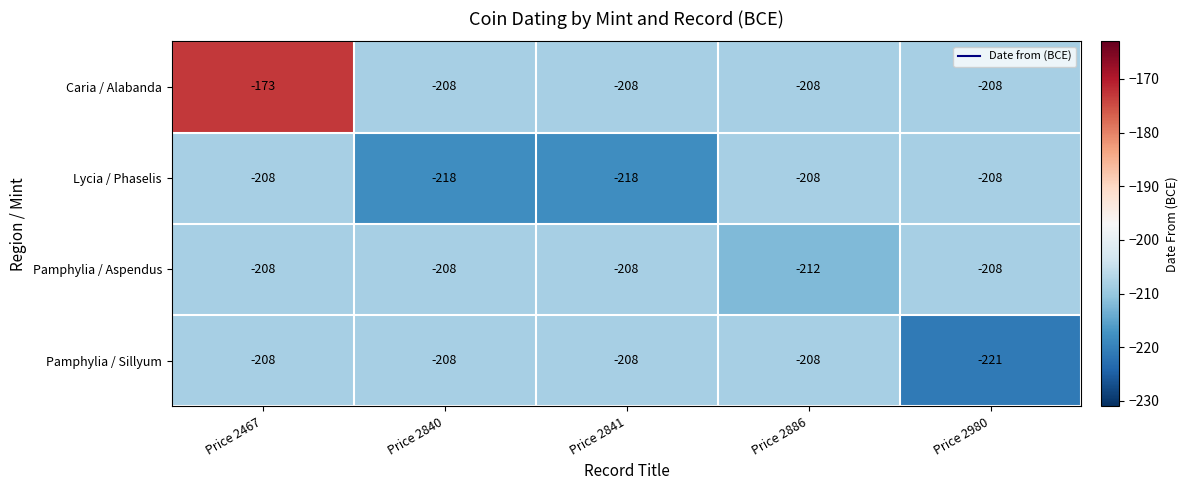

What is the spread (max minus min) of values at Price 2467?

35